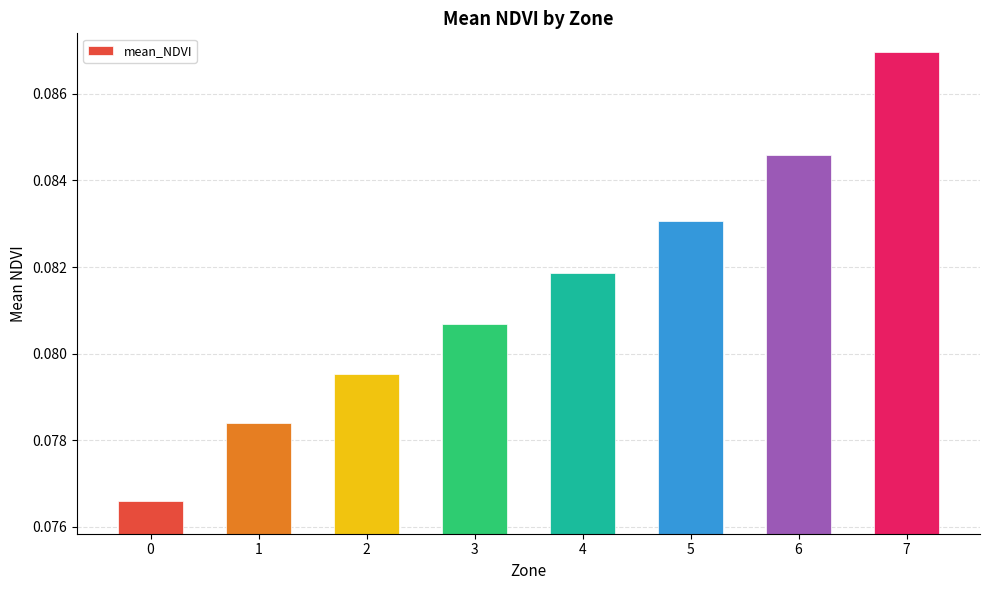

Between 3 and 6, which is larger?

6